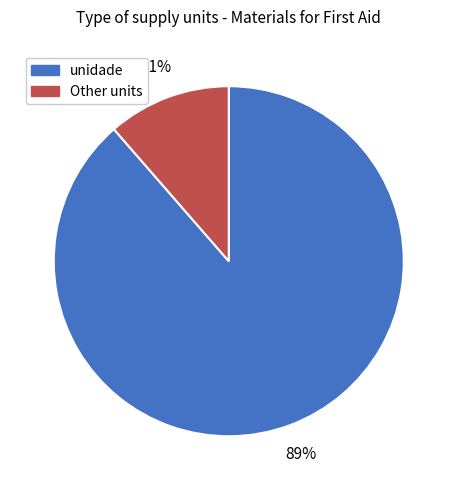

Does any single category account for the majority?

Yes